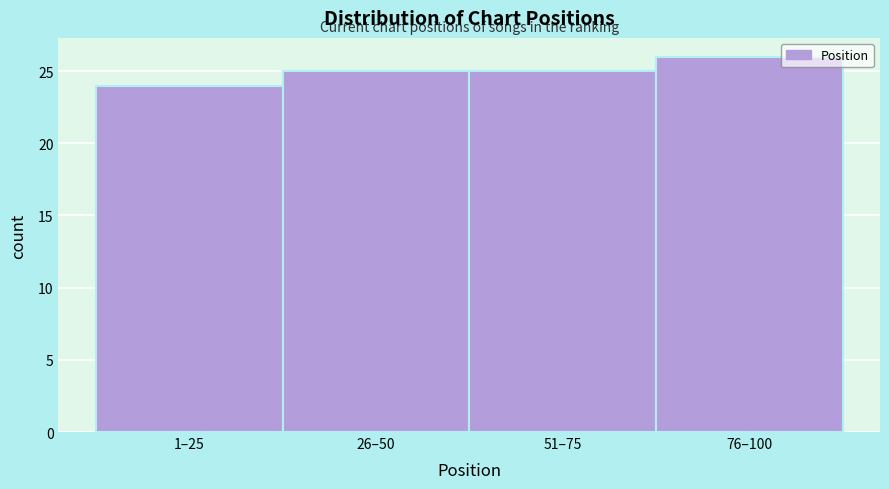

Reading right to left, transcribe all the data shown in this chart.

76–100=26	51–75=25	26–50=25	1–25=24